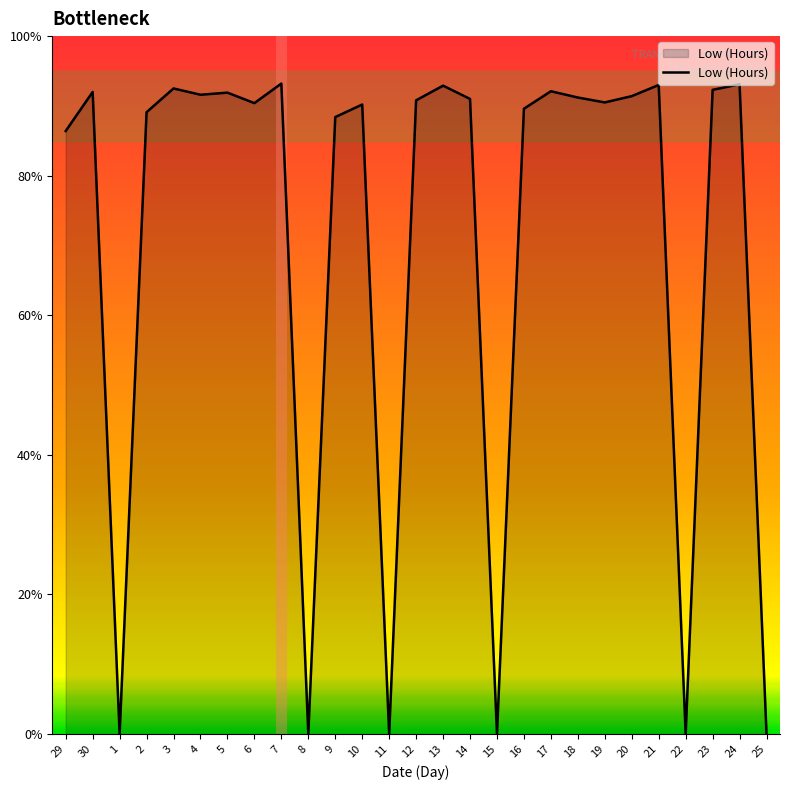

What is the maximum value shown in the chart?

9.3